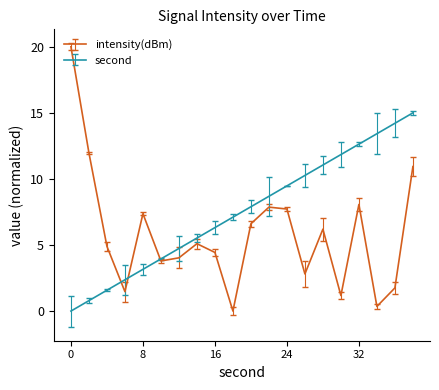

Is this an area chart (filled region under the line)?

No